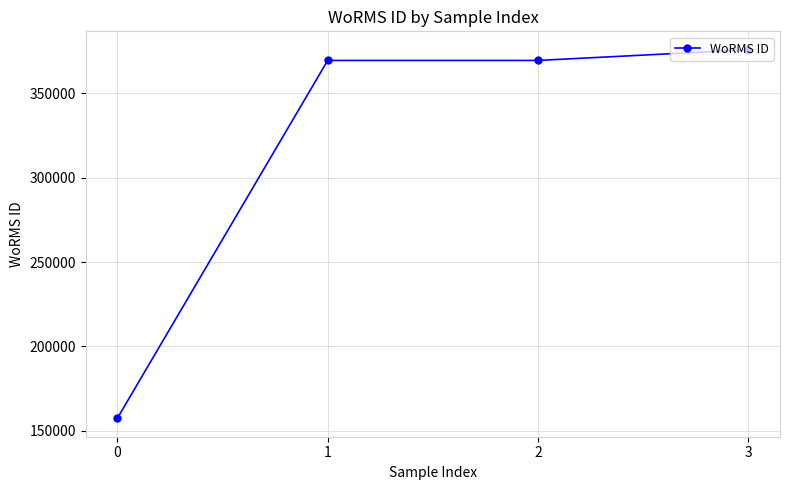

Reading right to left, list all the values displayed in this chart.

3=375701	2=369378	1=369378	0=157466